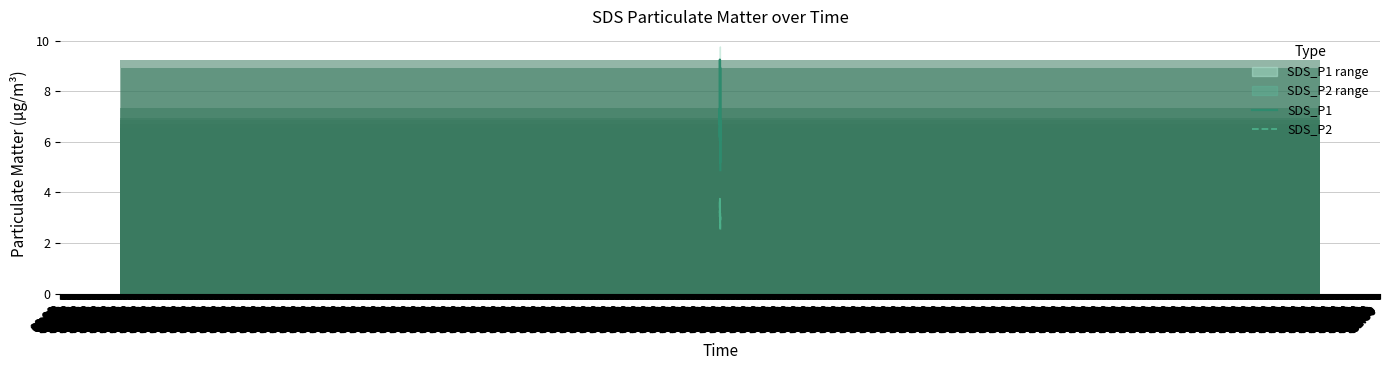

What is the lowest value of the SDS_P1 series?

4.9